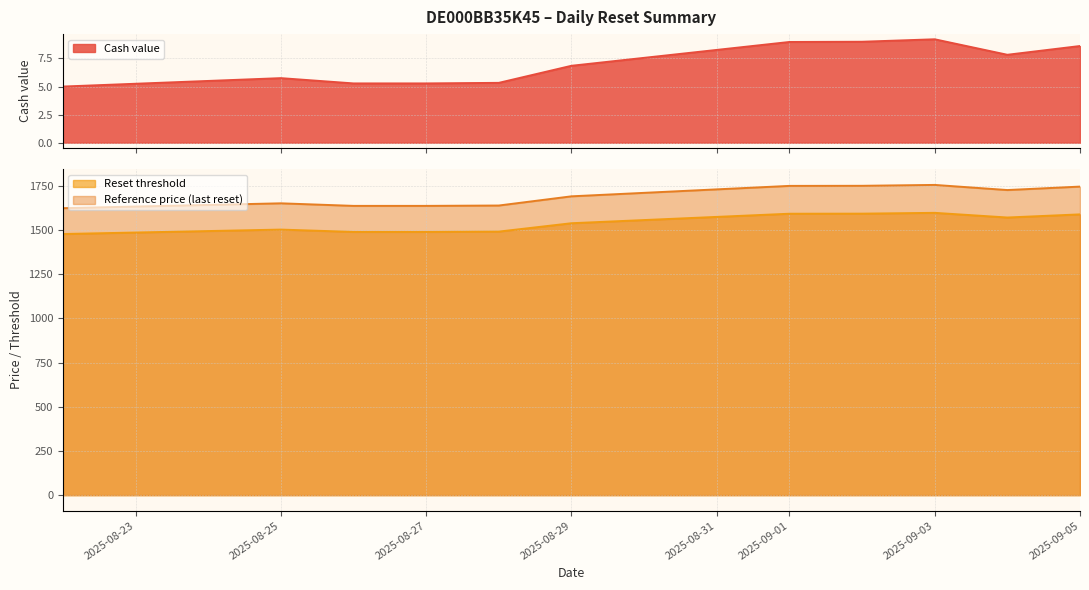

What value does the Cash value series have at 2025-09-04?

7.8